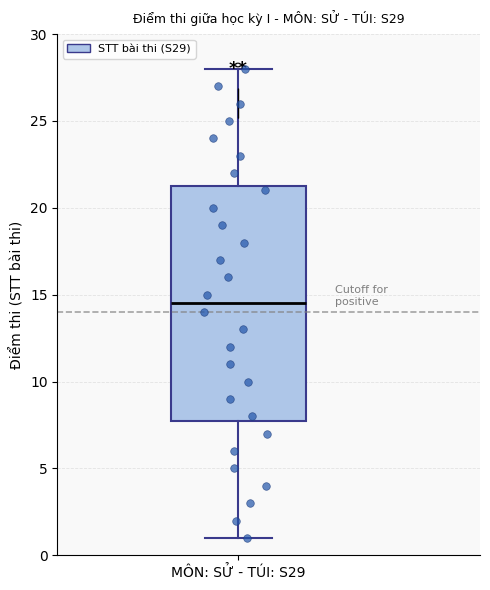

Read this box plot against the y-axis: the position of the median line, the range covered by the box, and the ends of both whiskers. The values are not printed on the chart, so give them approximately, as read against the axis.

median 14.5, box 8.0 to 21.5, whiskers 1.0 to 28.0